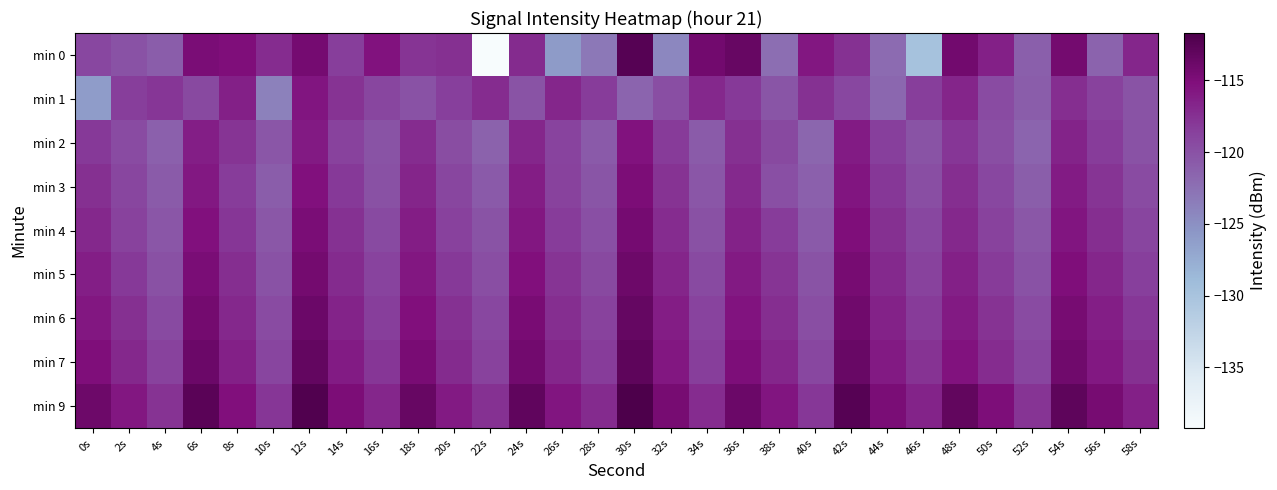

What is the difference between the maximum and minimum values in the min 1 series?

10.4